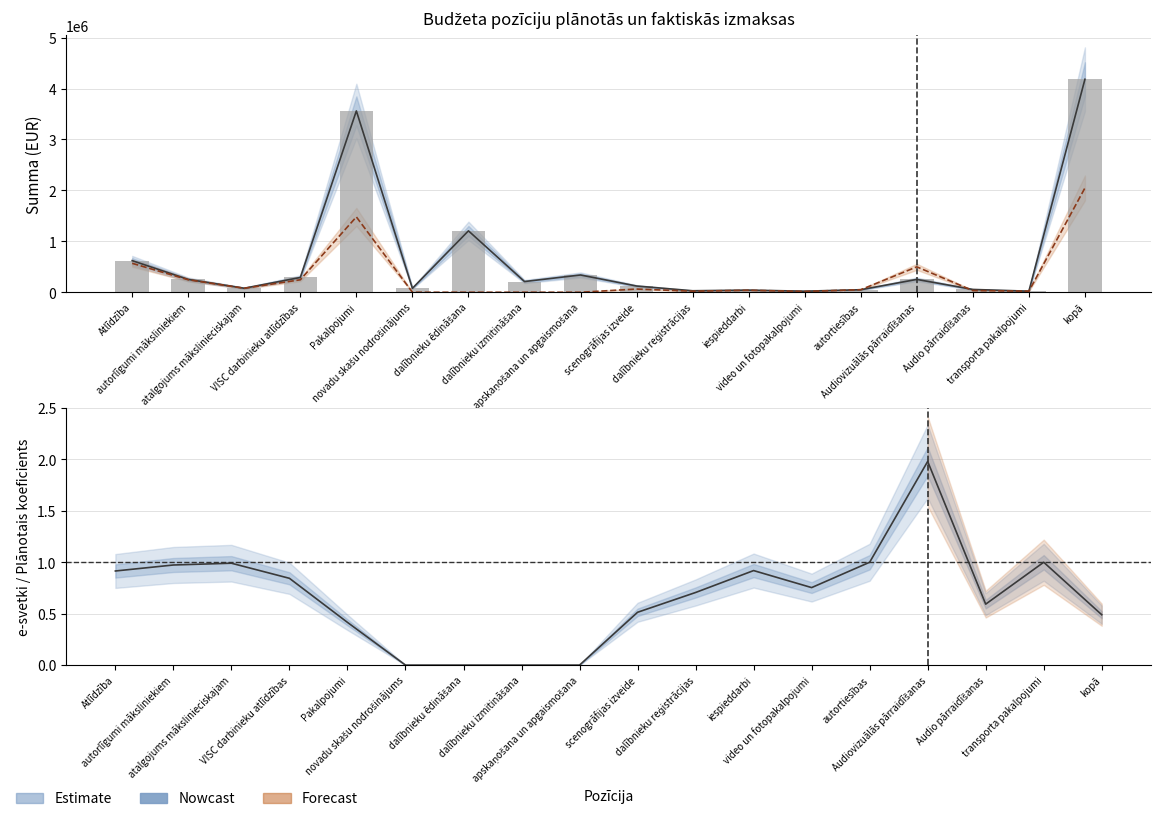

At how many categories does at least one series exceed 486016?

5